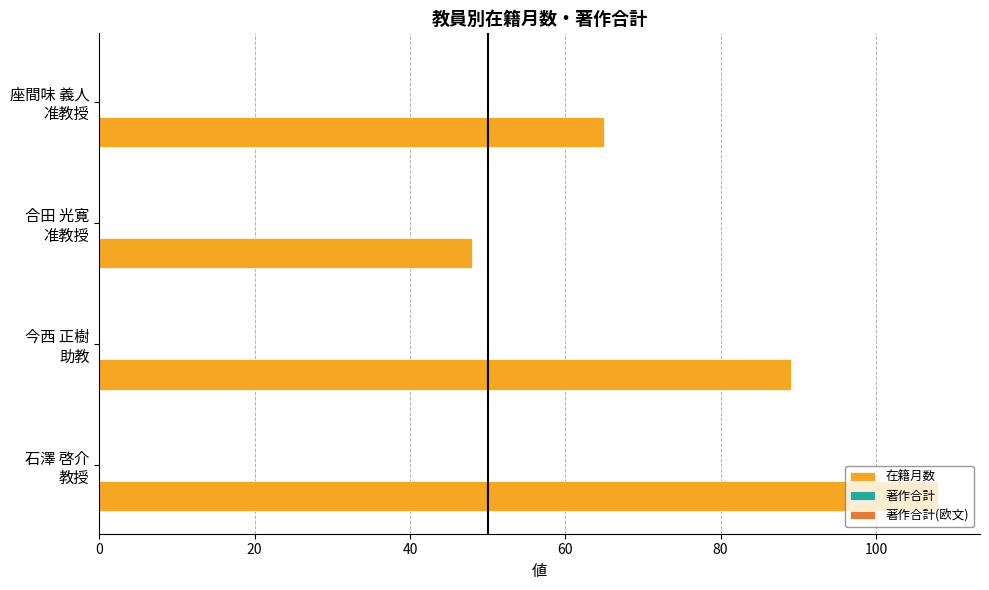

What is the average value?

78